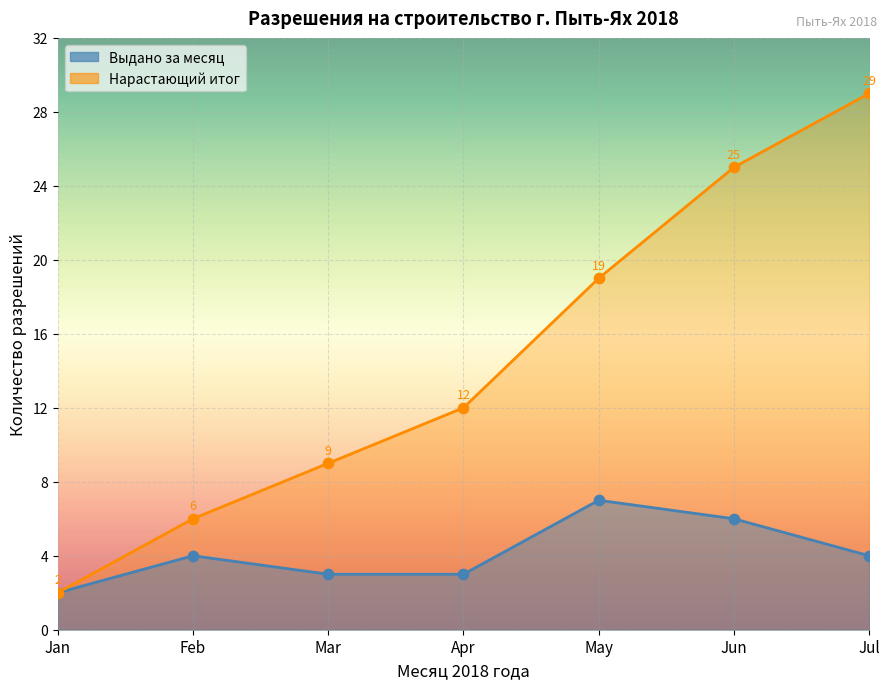

What is the ratio of the value at 2018-02-08 to the value at 2018-06-04?

0.3